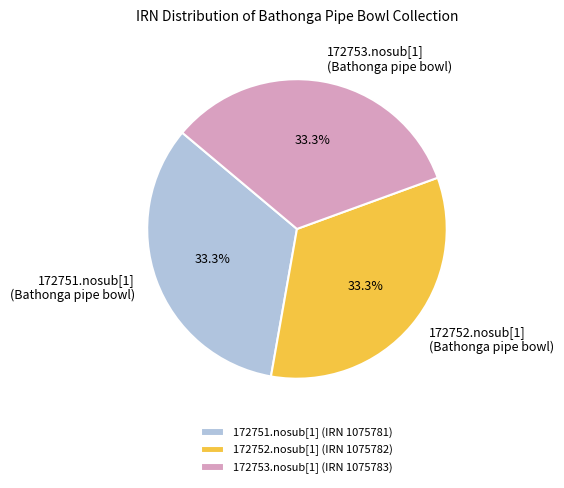

Is there any slice that represents more than half of the pie?

No